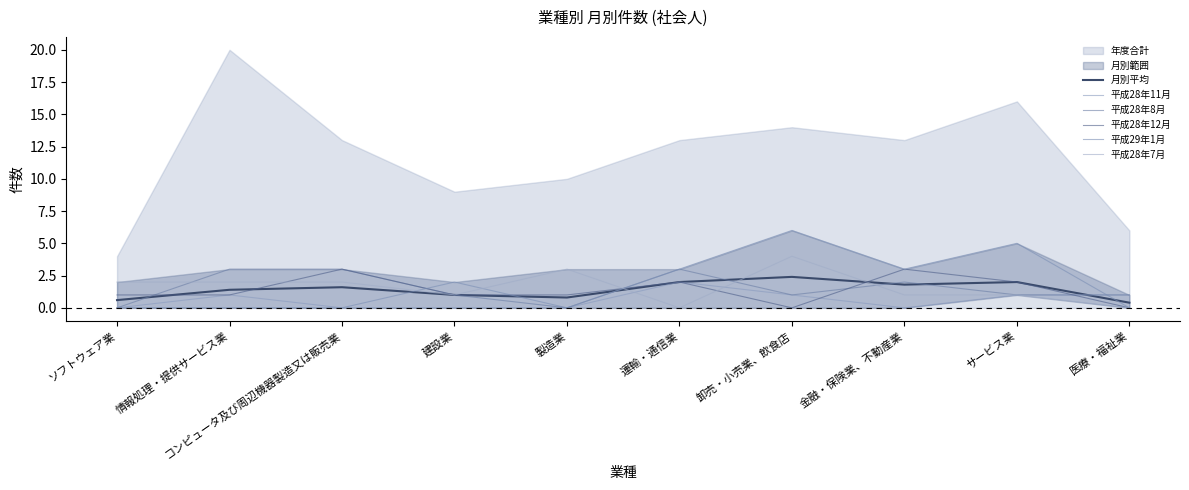

What is the label of the 7th point from the right?

建設業